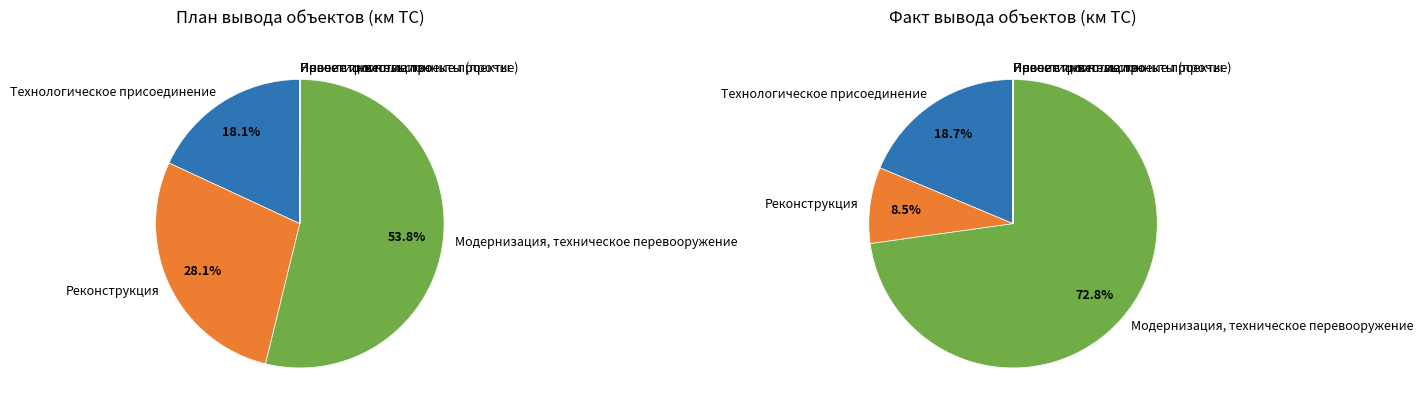

To the nearest percent, what percentage of the pie is Реконструкция?

28%